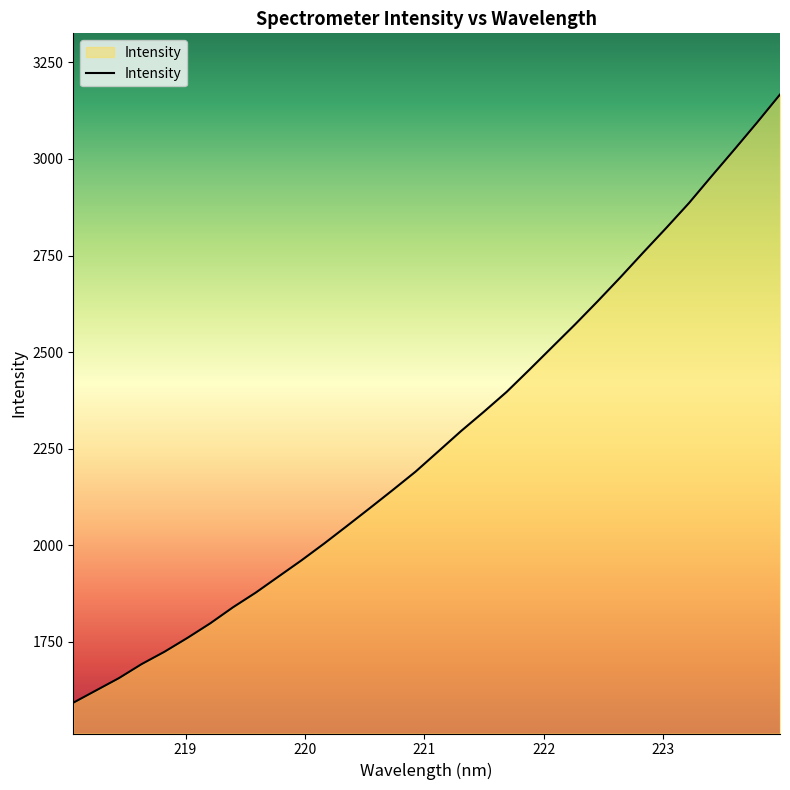

How many lines are shown in the chart?

1